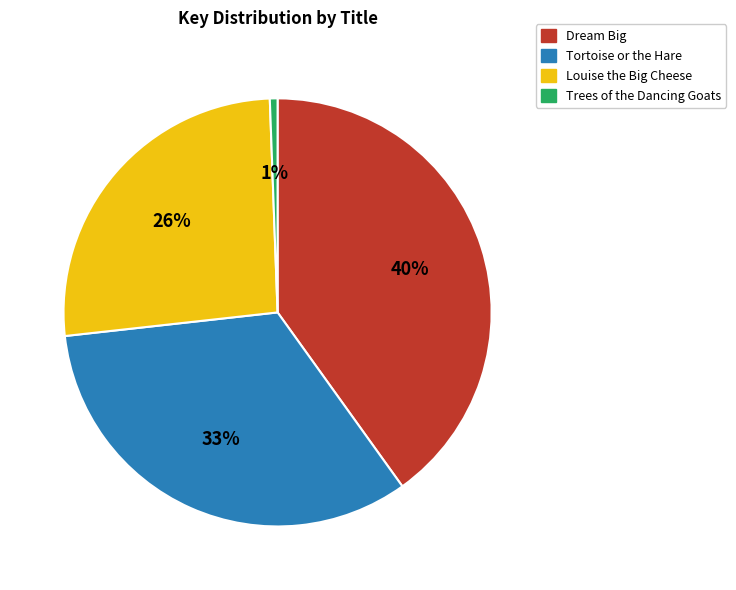

The Dream Big slice represents 40% of the pie. True or false?

True